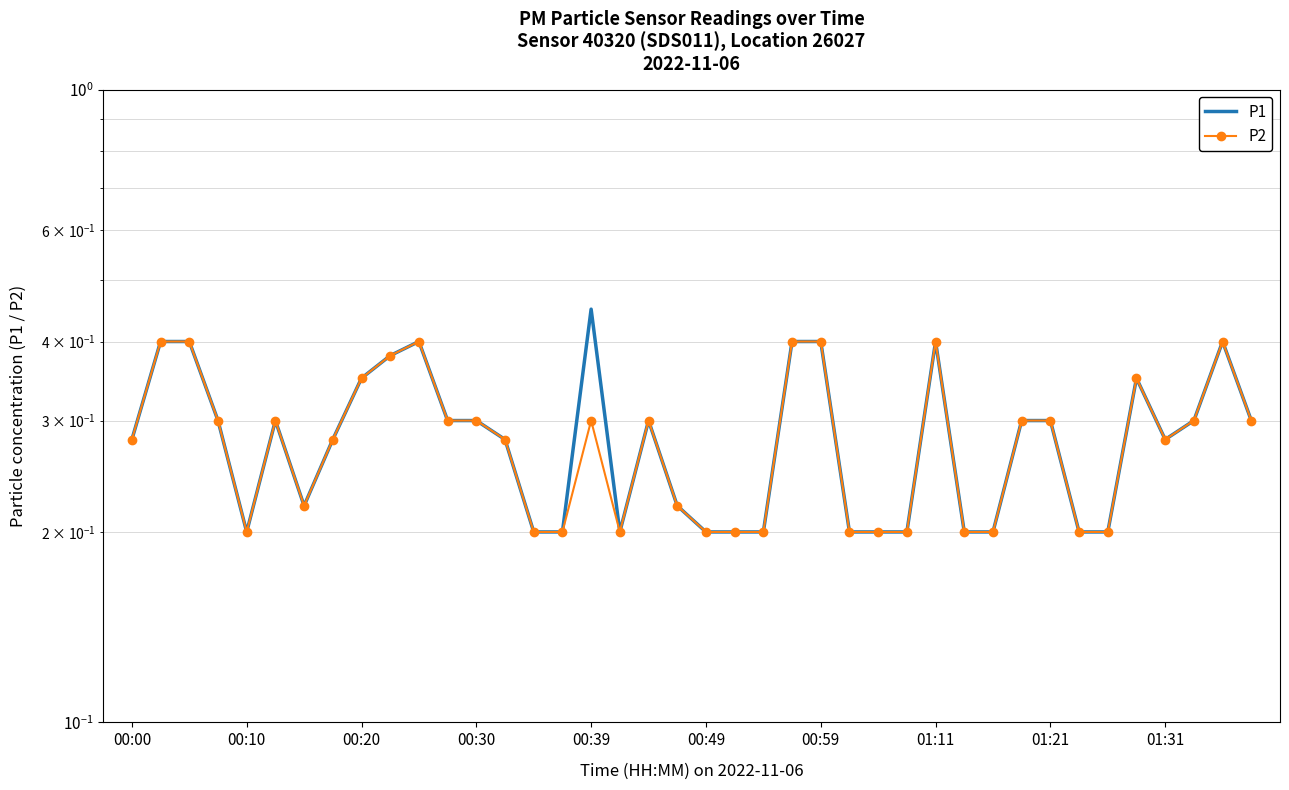

What is the highest value of the P1 series?

0.5